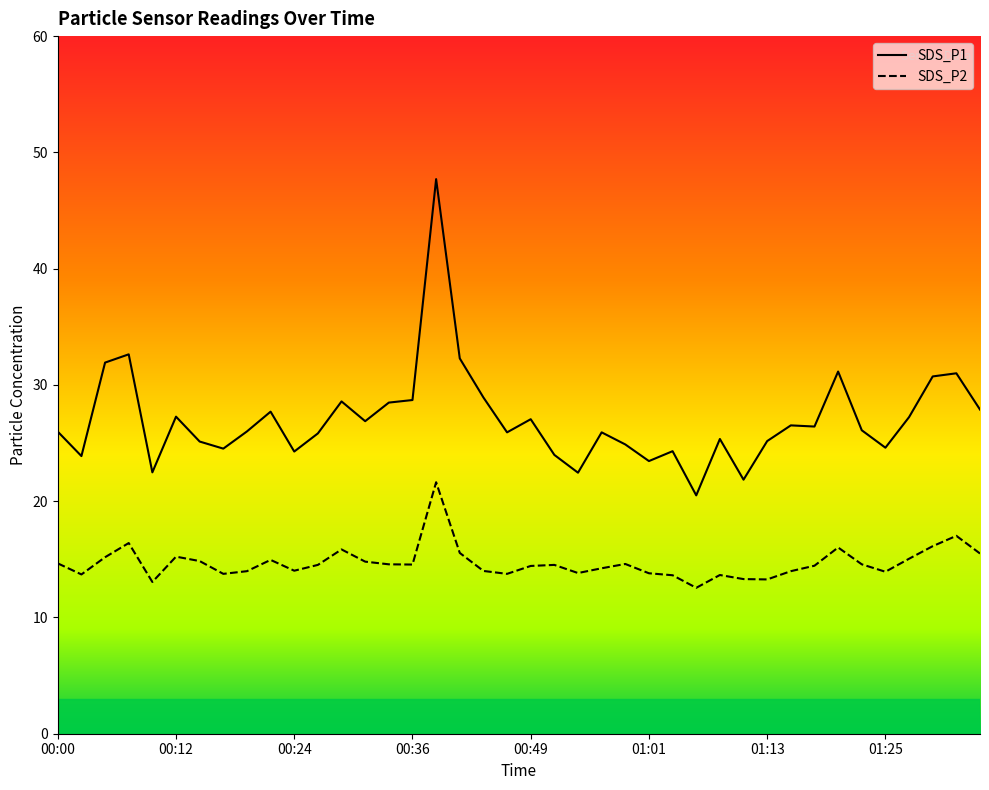

What is the approximate value of SDS_P1 at 00:07?

32.6